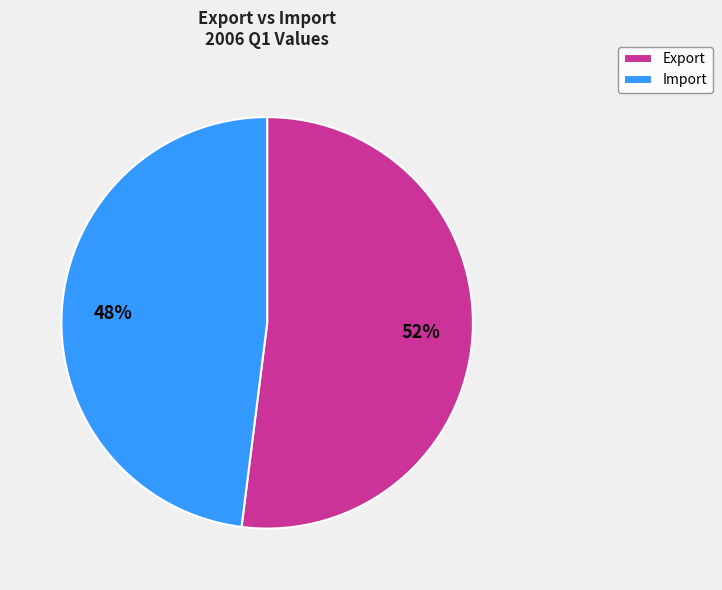

Combined, do Export and Import account for over 50%?

Yes